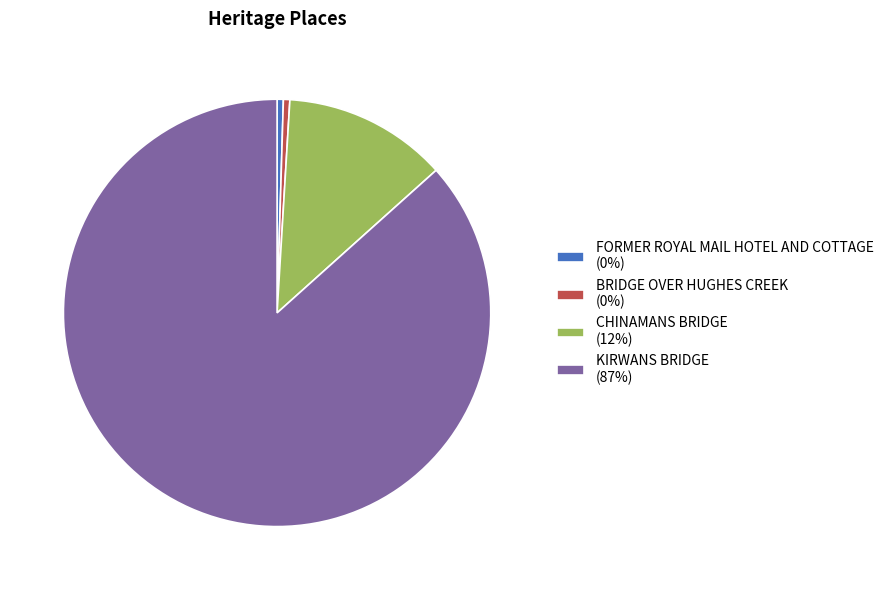

Does CHINAMANS BRIDGE account for over 50% of the chart?

No